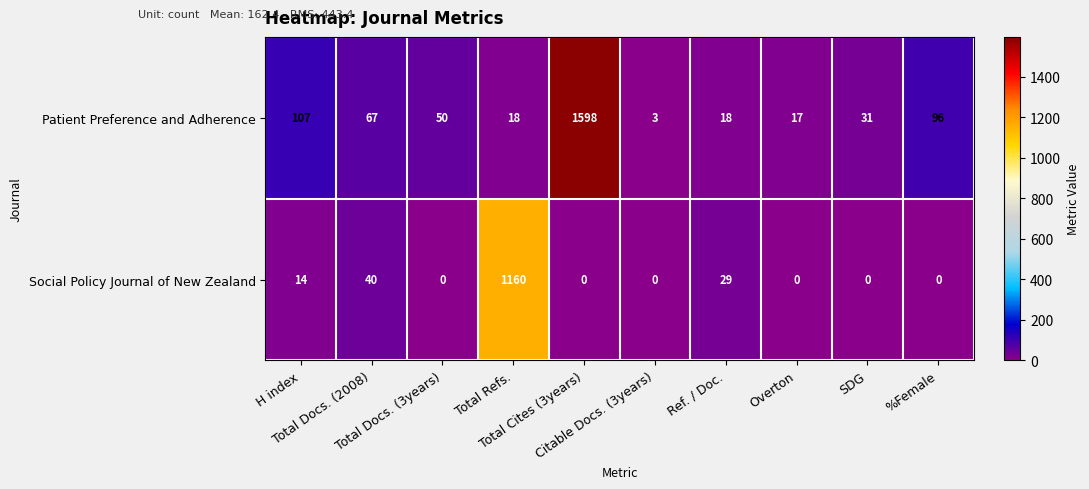

List the series in order of their peak value, lowest first.

Social Policy Journal of New Zealand, Patient Preference and Adherence